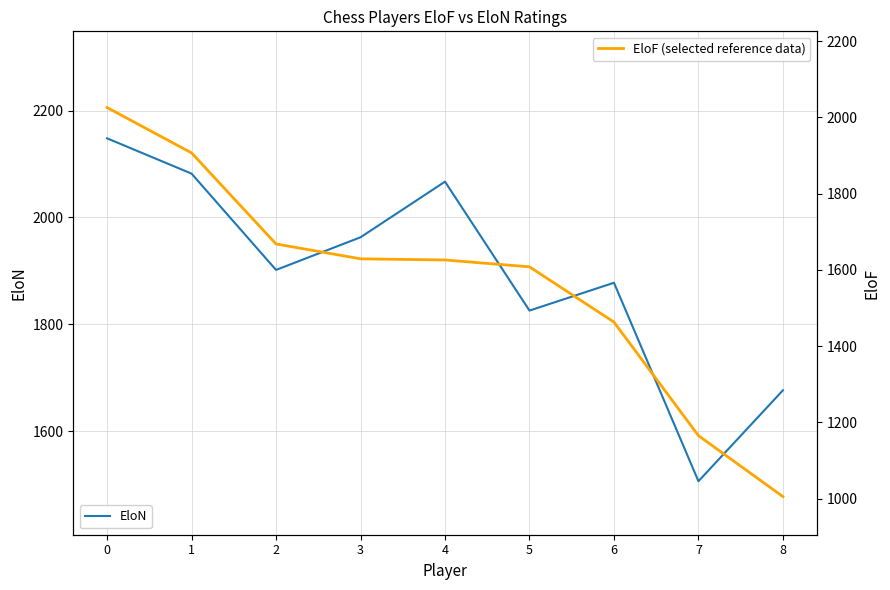

Reading left to right, what are all the values shown in this chart?

EloN: 2148	2082	1902	1963	2067	1826	1878	1507	1677
EloF: 2026	1907	1668	1629	1626	1608	1463	1165	1005